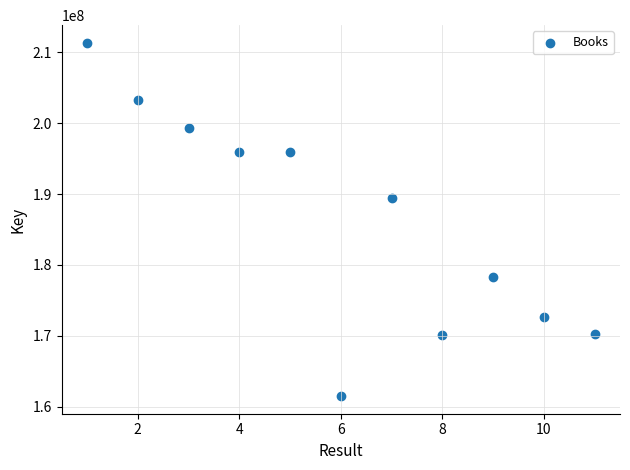

What is the range of X values (max minus min)?

10